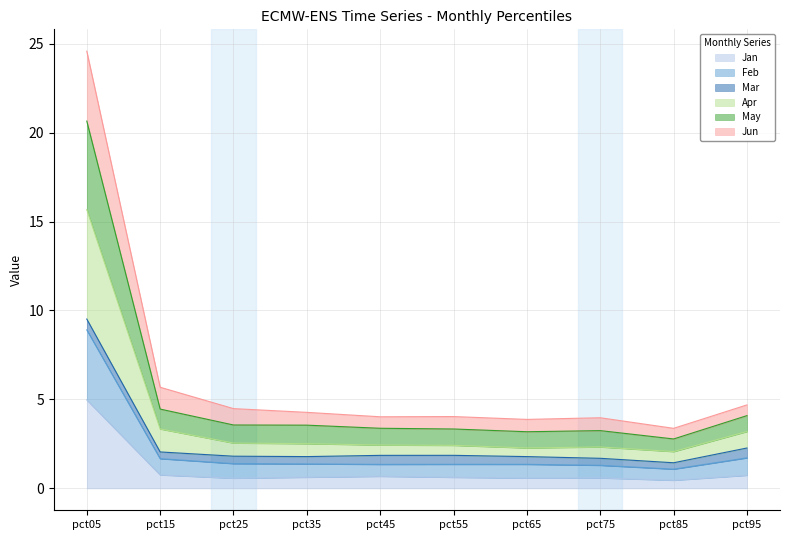

True or false: Jan has more than 0 points higher than both neighbors.

True